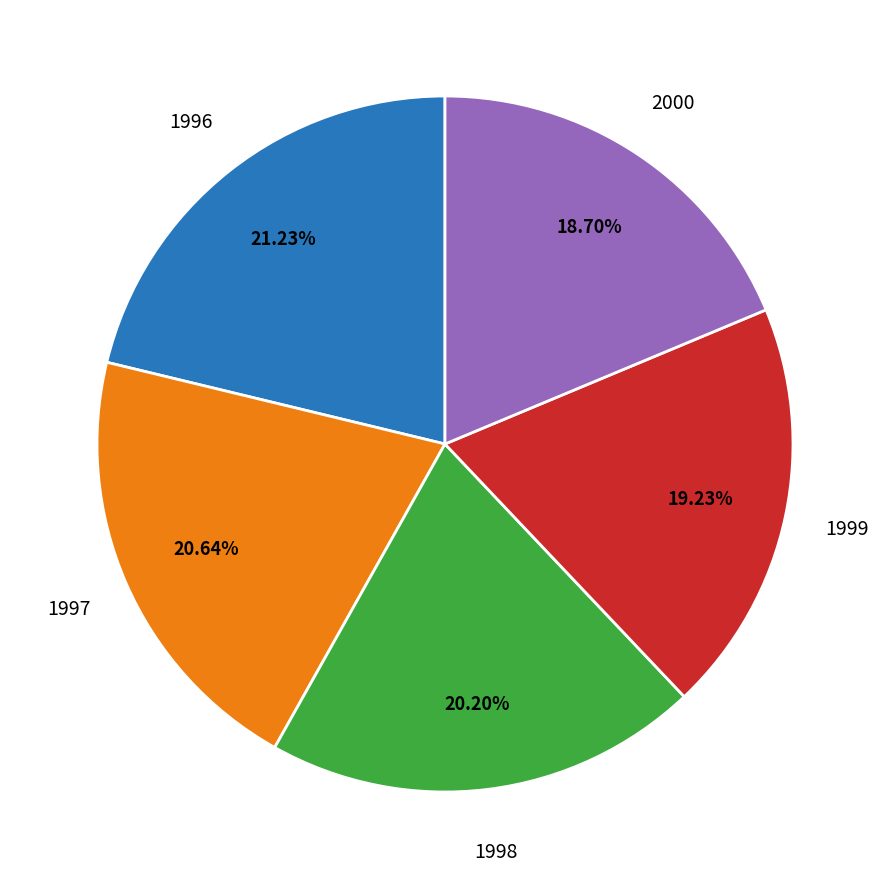

Is the sum of 2000 and 1999 greater than half?

No